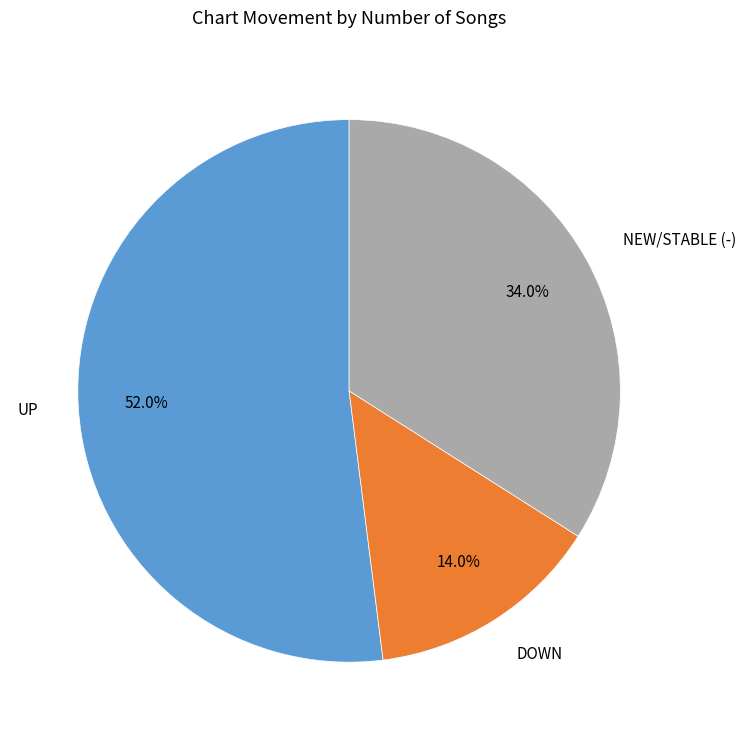

Does any single category account for the majority?

Yes